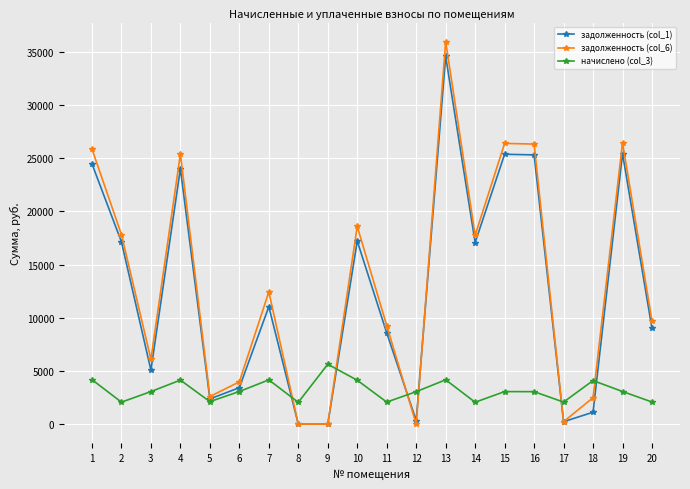

True or false: задолженность (col_6) has more than 2 interior local peaks.

True